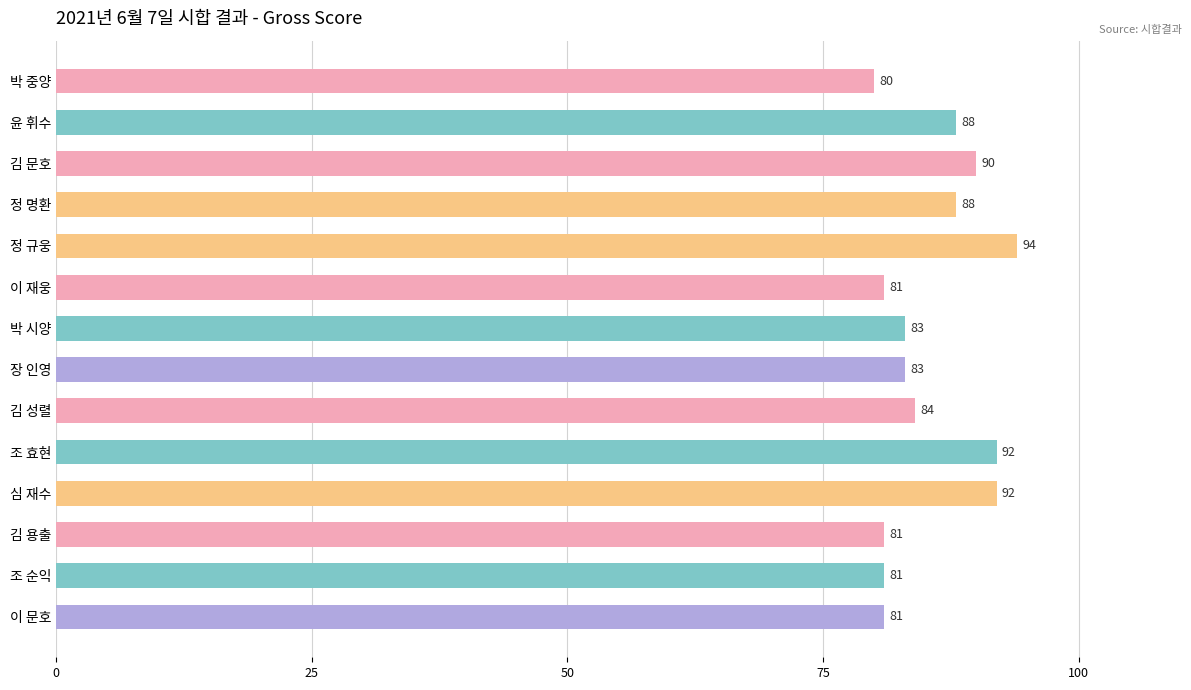

What is the difference between the maximum and minimum values?

14